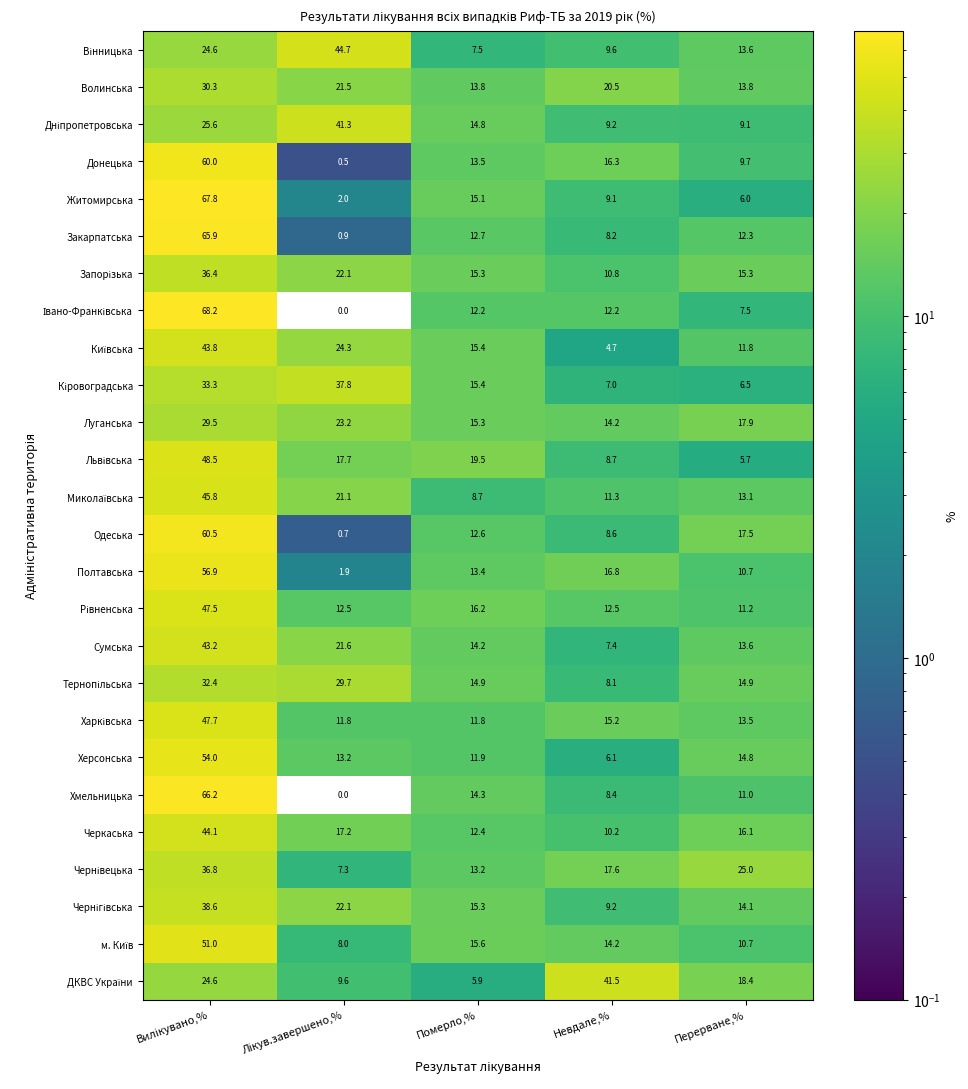

What is the lowest value of the Сумська series?

7.4